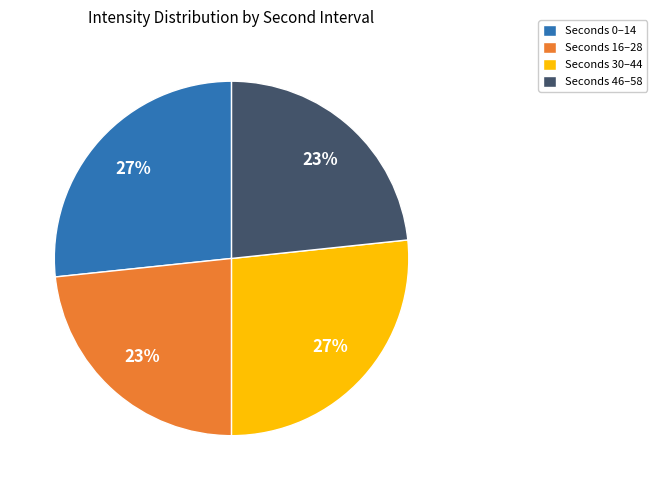

What percentage is the Seconds 46–58 slice, to the nearest percent?

23%